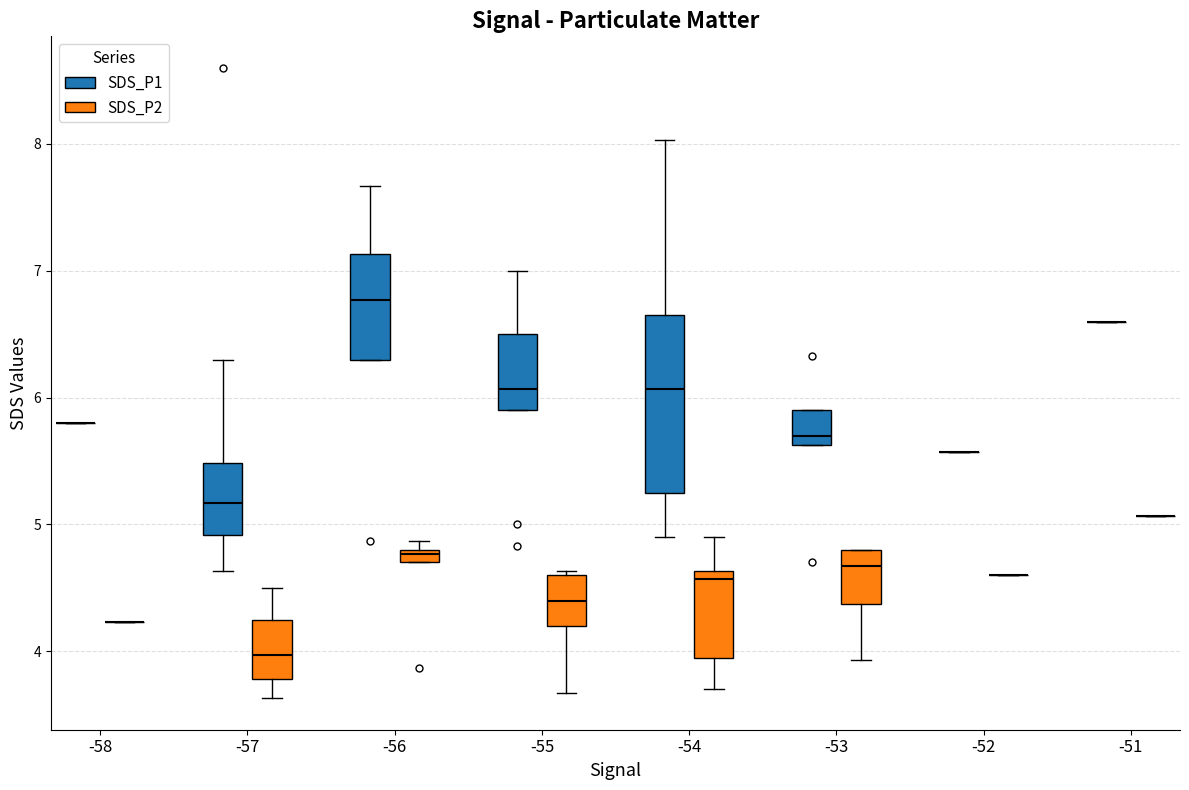

Comparing the boxes themselves (not the whiskers), which one is the tallest?

-54 (SDS_P1)